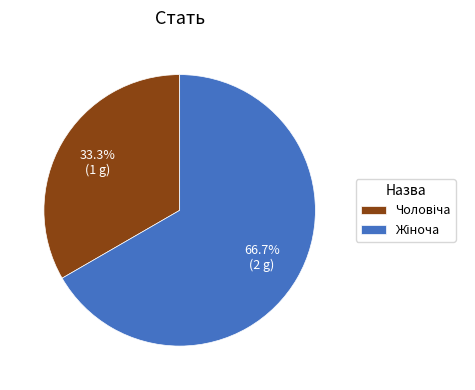

Does any single category account for the majority?

Yes